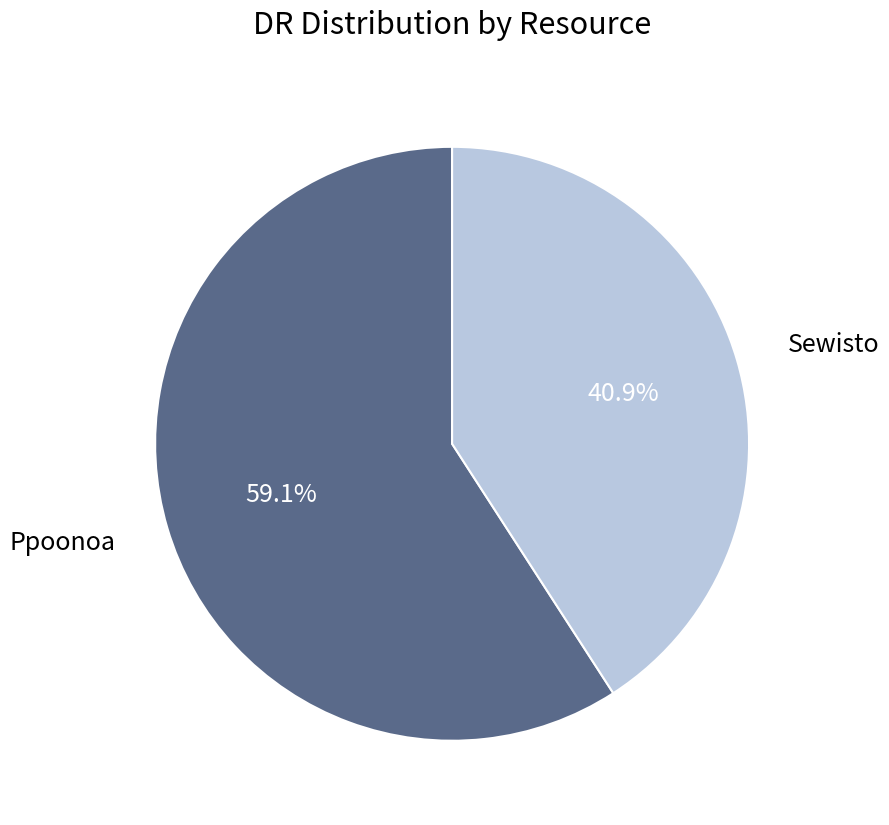

Which category has the smallest portion of the pie?

Sewisto